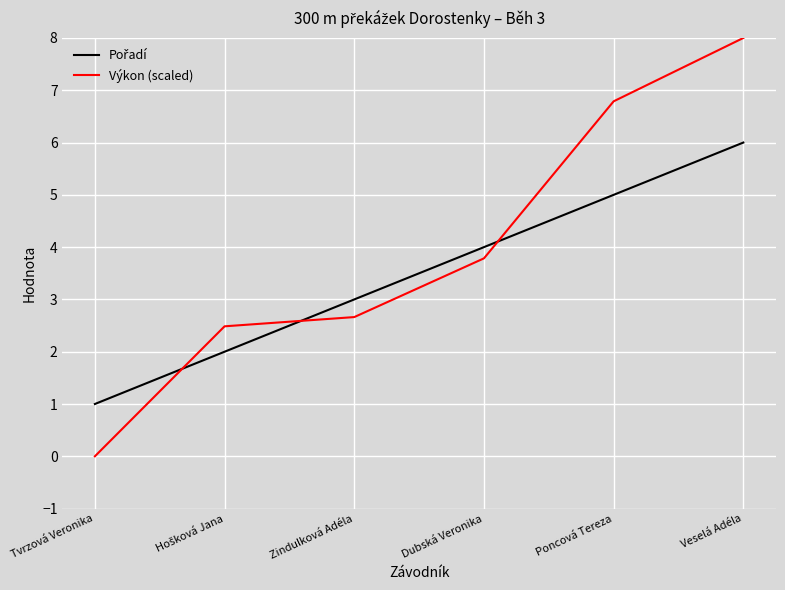

What position from the right is Veselá Adéla?

1